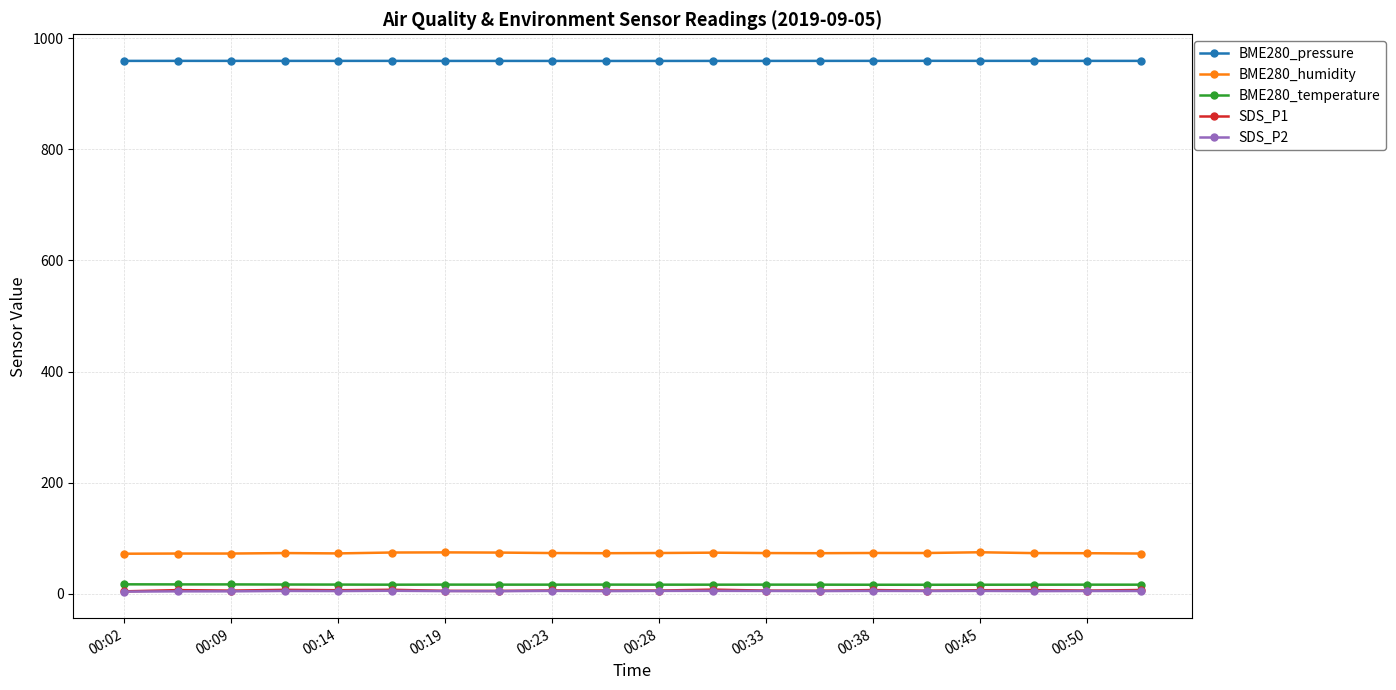

What is the lowest value of the BME280_pressure series?

959.0